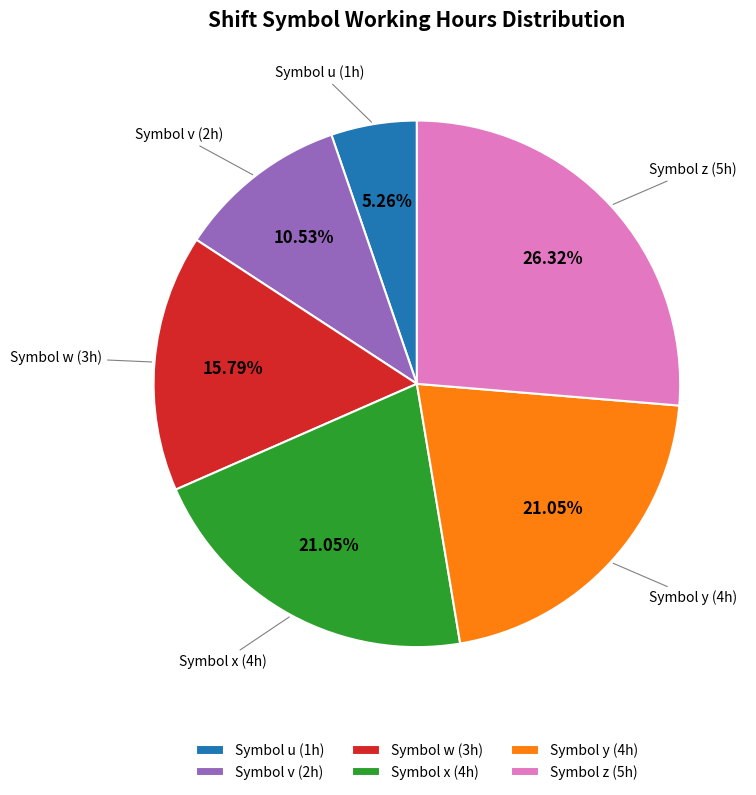

Is there any slice that represents more than half of the pie?

No